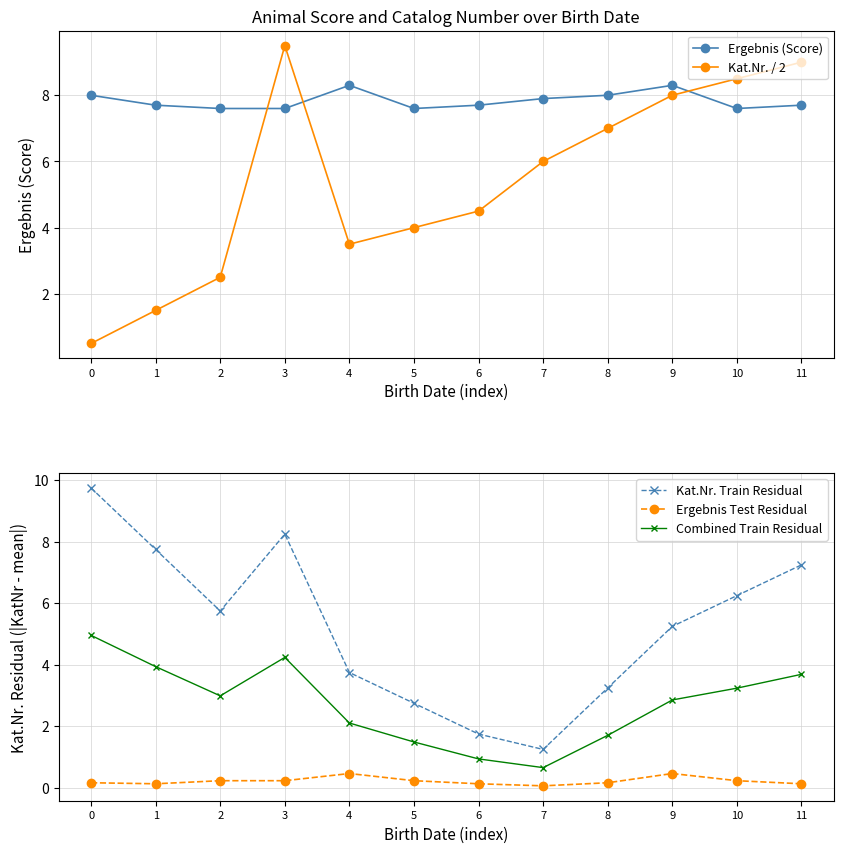

Is this an area chart (filled region under the line)?

No